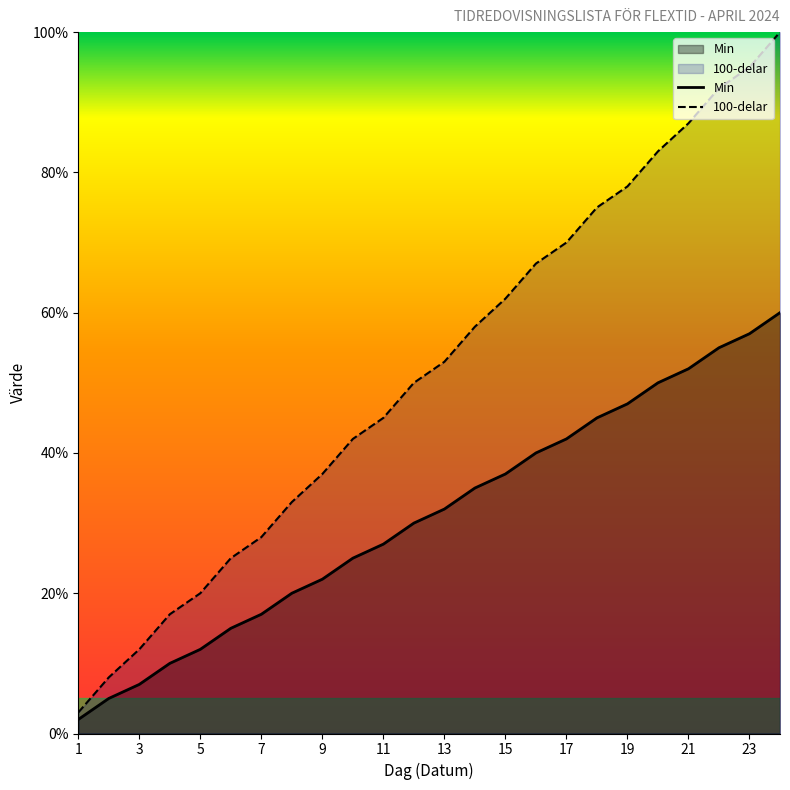

The value of 100-delar at 1 is 3. True or false?

True